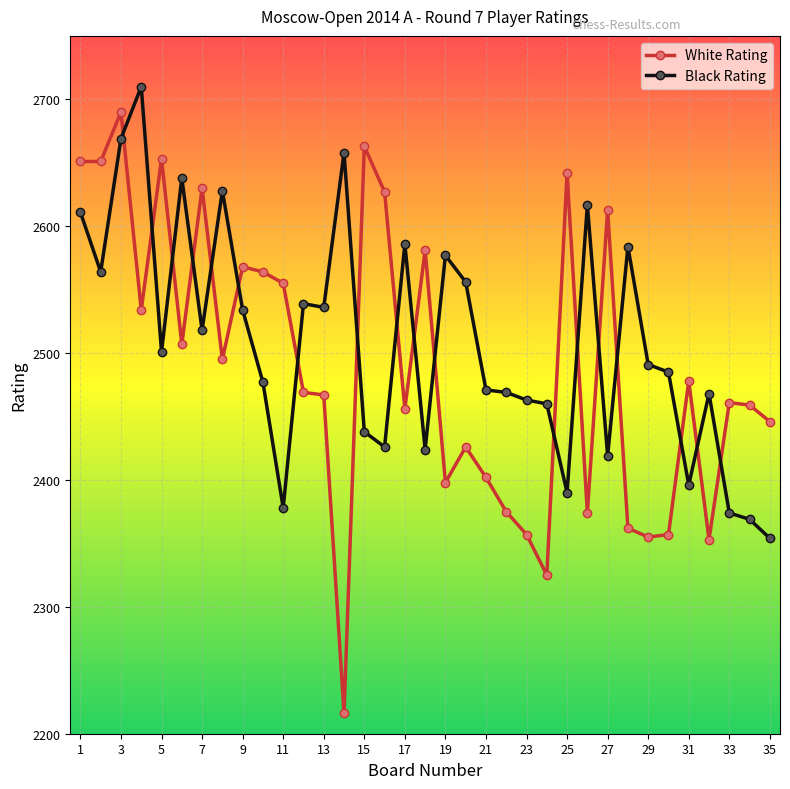

What is the difference between the second highest and second lowest values in the White Rating series?

338